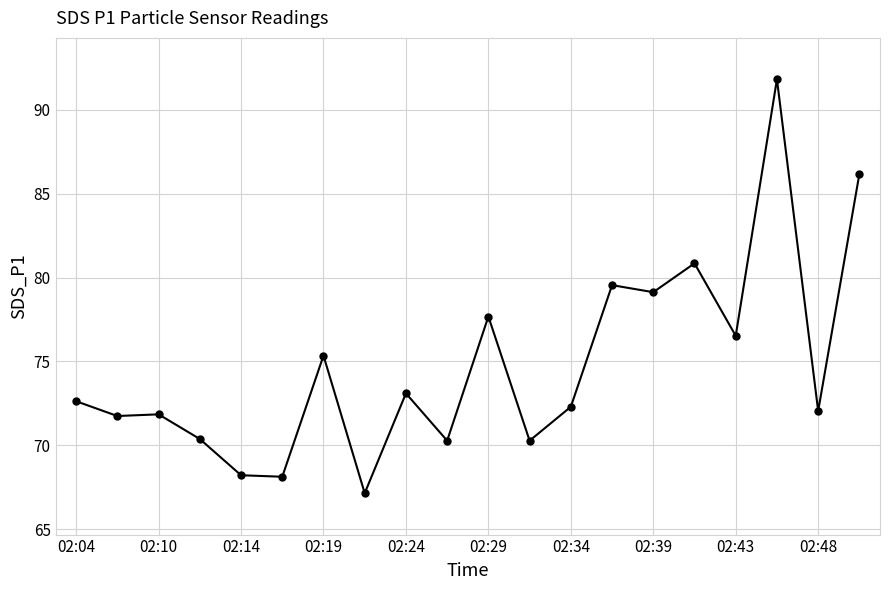

What is the difference between the maximum and minimum values?

24.7